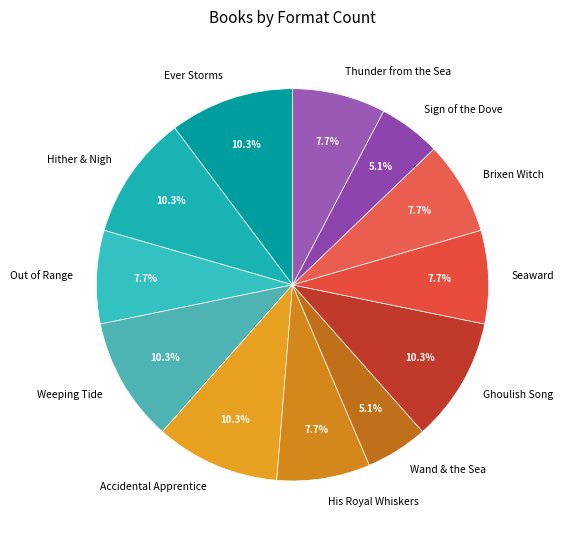

What portion of the pie excludes Sign of the Dove?

94.9%